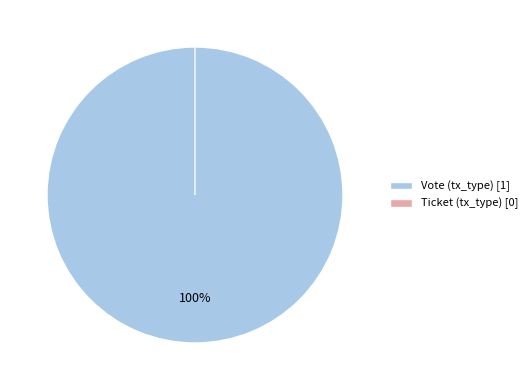

To the nearest percent, what is the combined percentage of Vote (tx_type) and Ticket (tx_type)?

100%